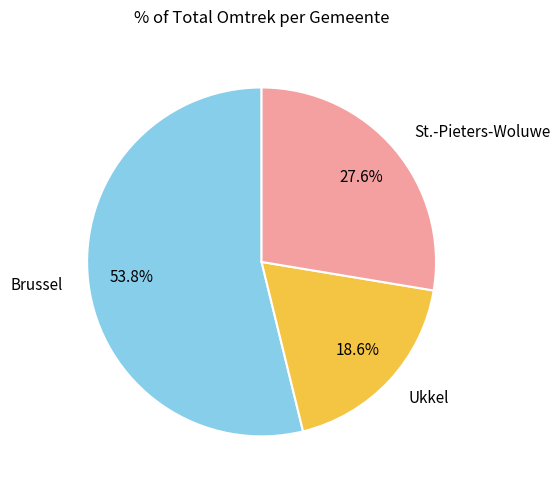

Which slice is the smallest?

Ukkel